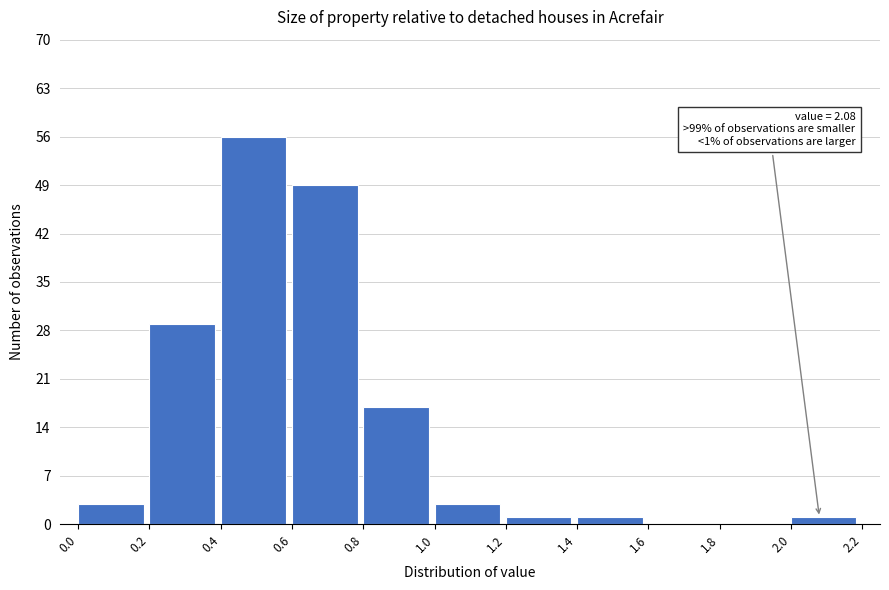

Over which range of the x-axis is the bar tallest?

0.4 to 0.6